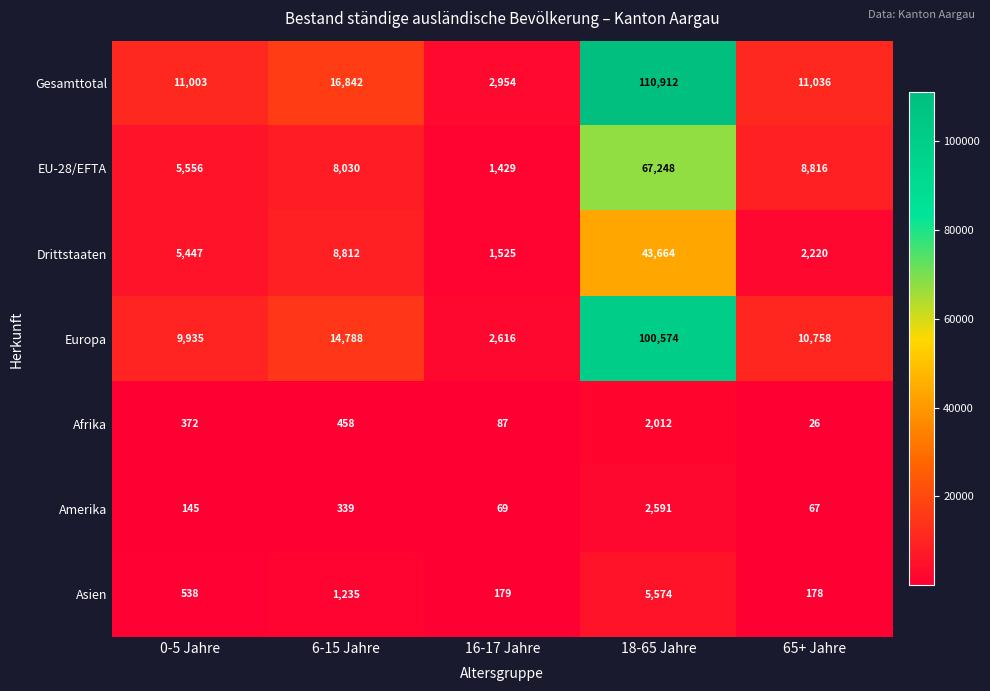

The value of Gesamttotal at 0-5 Jahre is 11003. True or false?

True